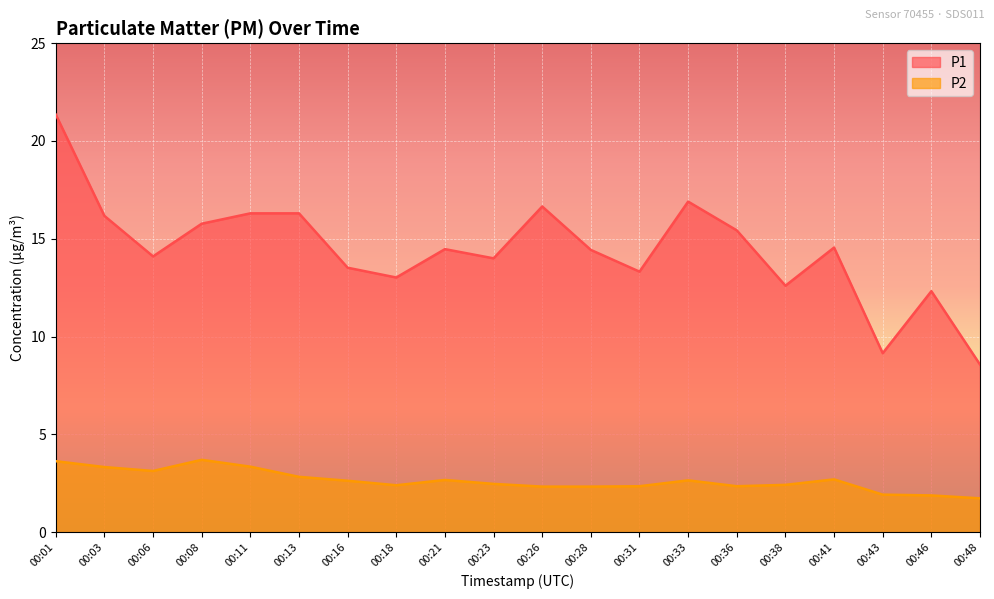

True or false: P2 and P1 intersect in this chart.

False